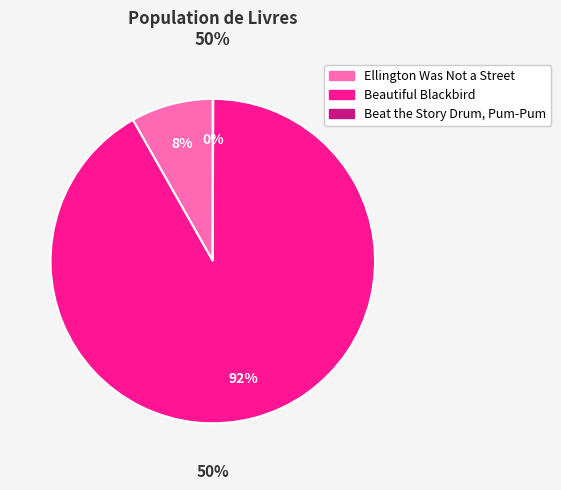

To the nearest percent, what percentage of the pie is Beautiful Blackbird?

92%